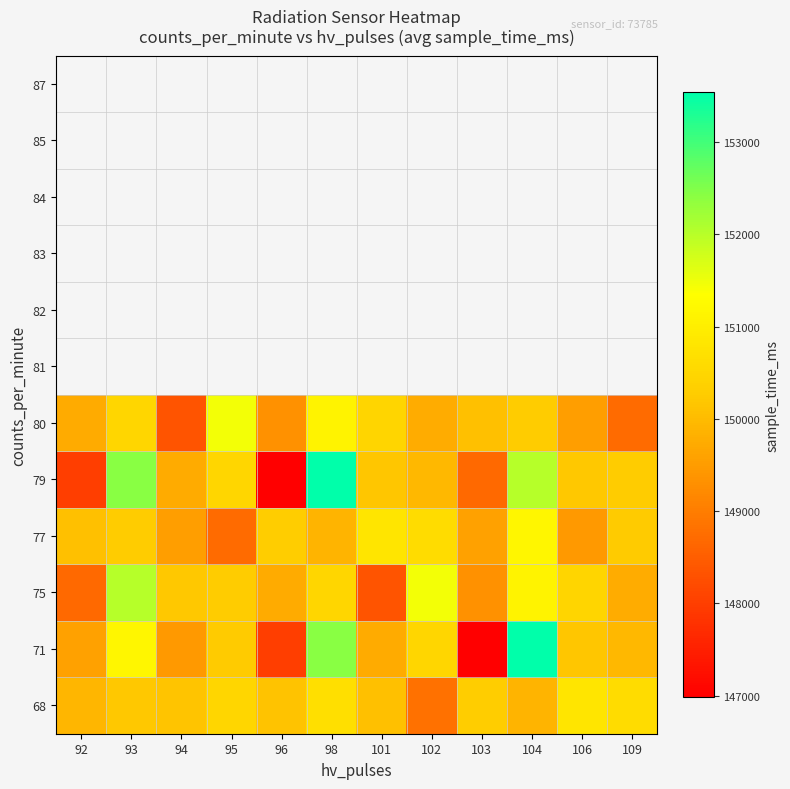

Rank the series at 95 from lowest to highest value.

77, 71, 75, 68, 79, 80